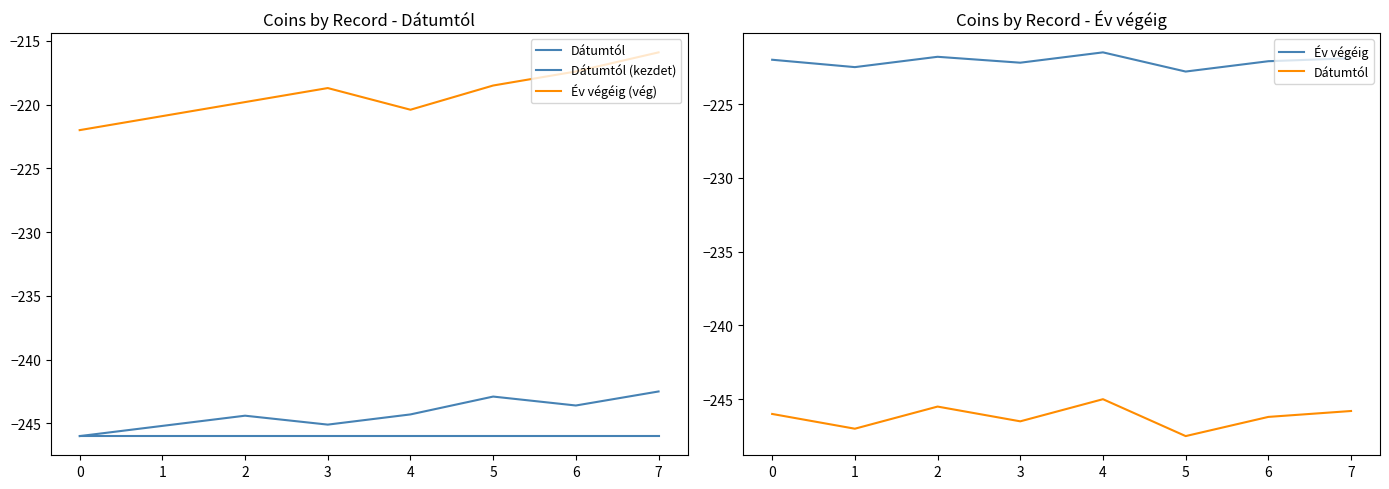

Reading right to left, extract all data points from this chart.

Dátumtól: -245.8	-246.2	-247.5	-245.0	-246.5	-245.5	-247.0	-246.0
Dátumtól (kezdet): -242.5	-243.6	-242.9	-244.3	-245.1	-244.4	-245.2	-246.0
Év végéig (vég): -215.9	-217.4	-218.5	-220.4	-218.7	-219.8	-220.9	-222.0
Év végéig: -221.9	-222.1	-222.8	-221.5	-222.2	-221.8	-222.5	-222.0